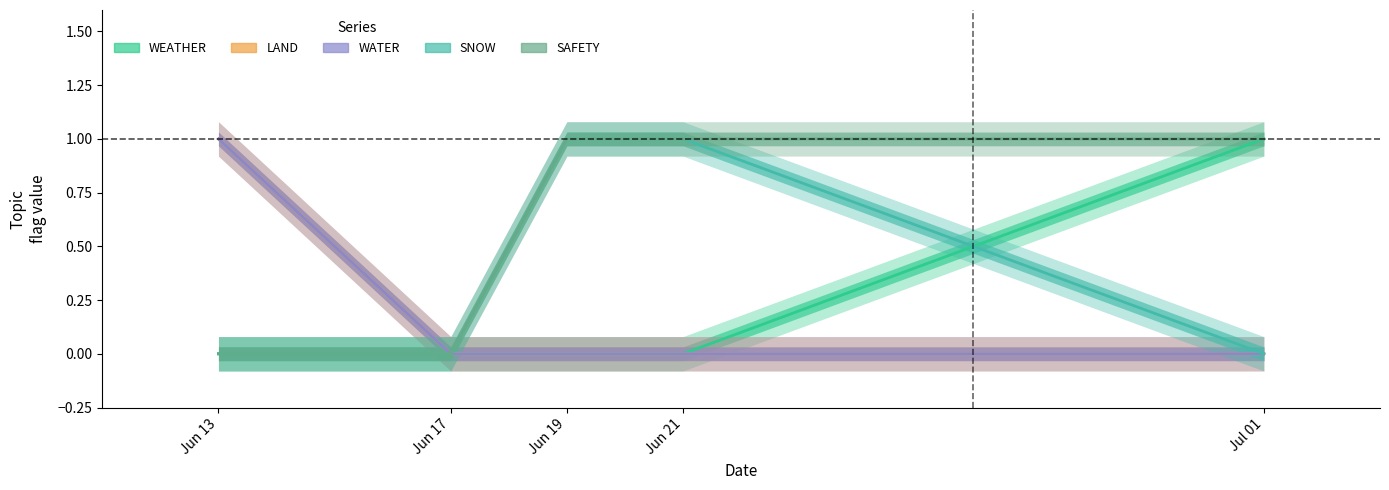

True or false: WEATHER has a value of 0 at Jun 17.

False